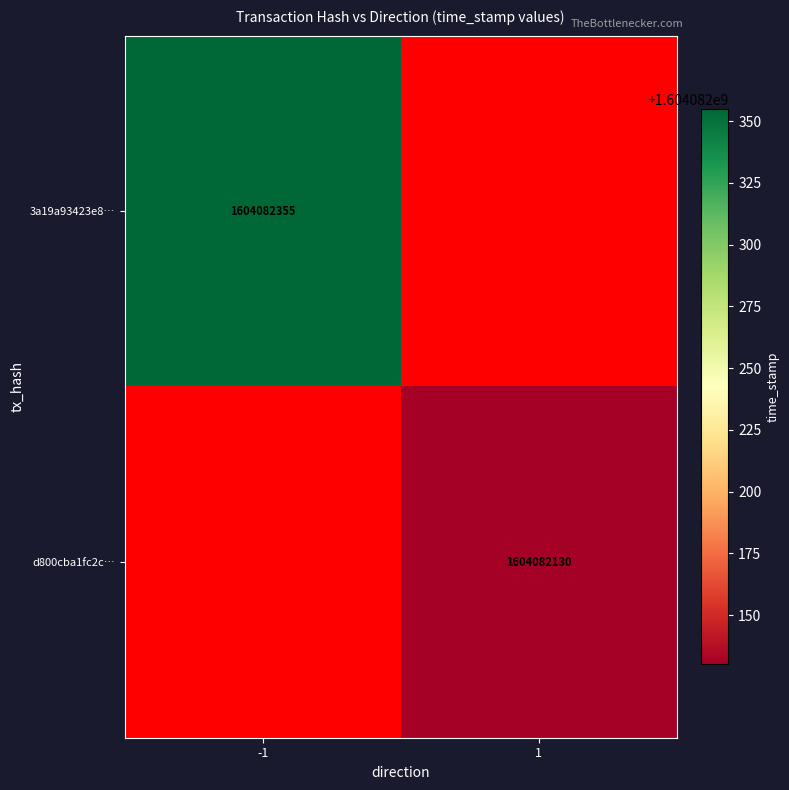

Between 0 and 1, which series saw the biggest shift?

3a19a93423e8812a48d2ae570de0b84055d269a